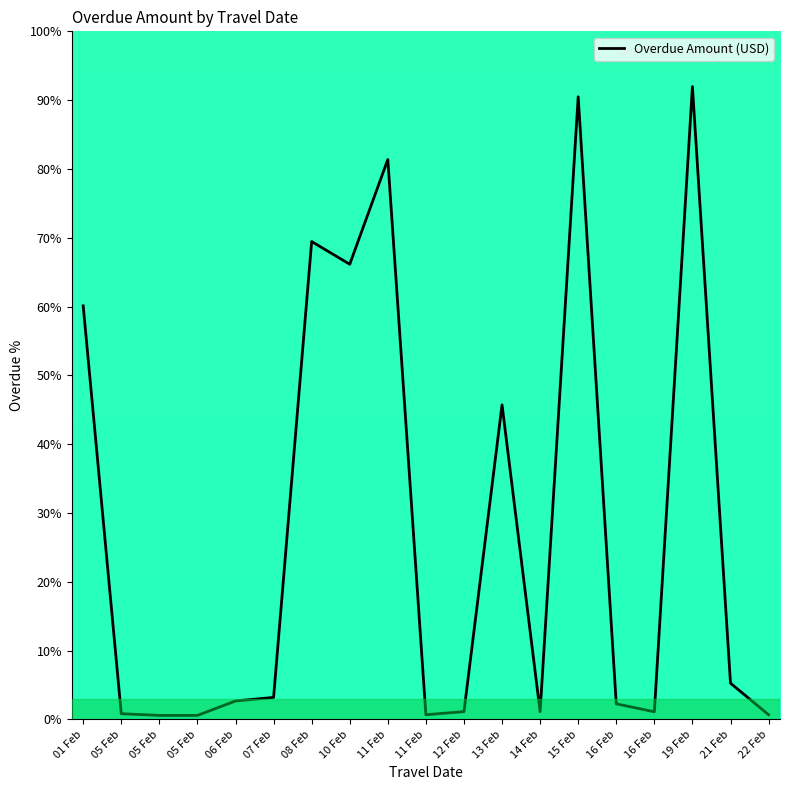

True or false: the data shows 45.7 at 13 Feb.

True